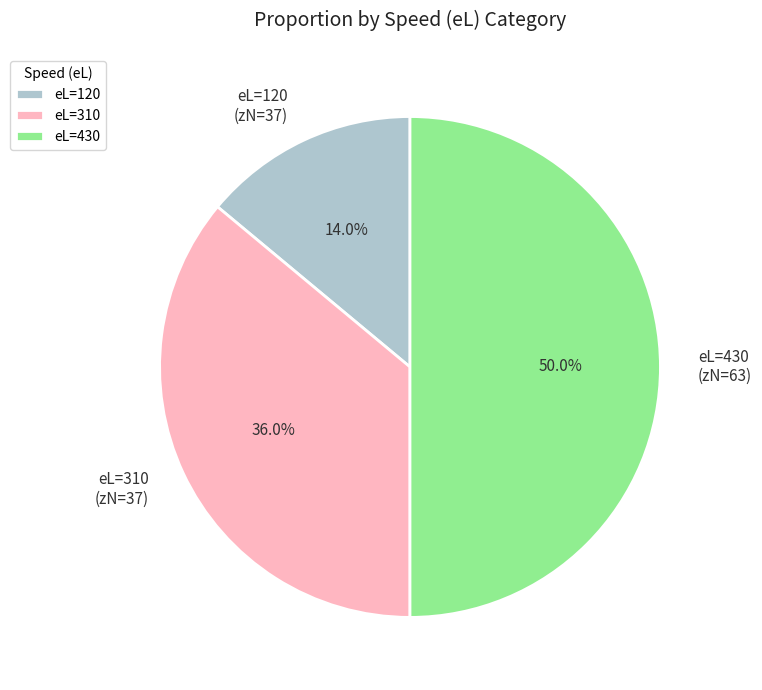

Between eL=430 (zN=63) and eL=120 (zN=37), which is larger?

eL=430 (zN=63)